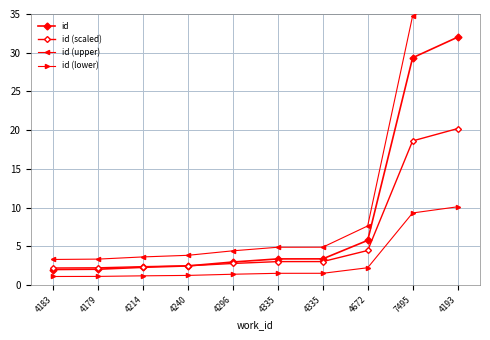

What is the total value across all series at 4335?

12.8